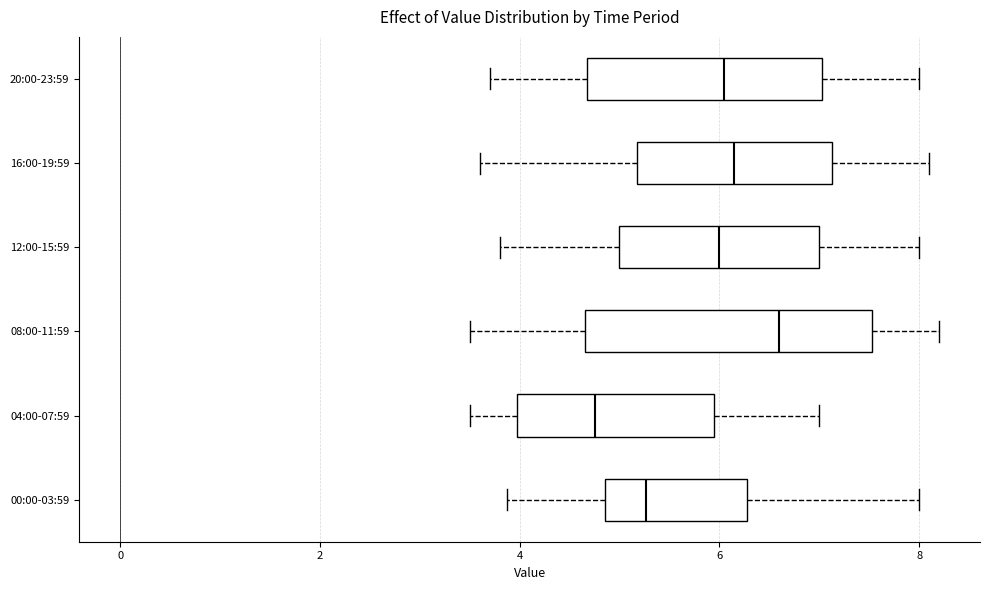

Reading bottom to top, read every box against the x-axis: the position of its median line, the range the box covers, and the ends of its whiskers. The values are not printed on the chart, so give them approximately, as read against the axis.

00:00-03:59: median 5.2, box 4.8 to 6.2, whiskers 3.8 to 8.0
04:00-07:59: median 4.8, box 4.0 to 6.0, whiskers 3.6 to 7.0
08:00-11:59: median 6.6, box 4.6 to 7.6, whiskers 3.6 to 8.2
12:00-15:59: median 6.0, box 5.0 to 7.0, whiskers 3.8 to 8.0
16:00-19:59: median 6.2, box 5.2 to 7.2, whiskers 3.6 to 8.2
20:00-23:59: median 6.0, box 4.6 to 7.0, whiskers 3.8 to 8.0